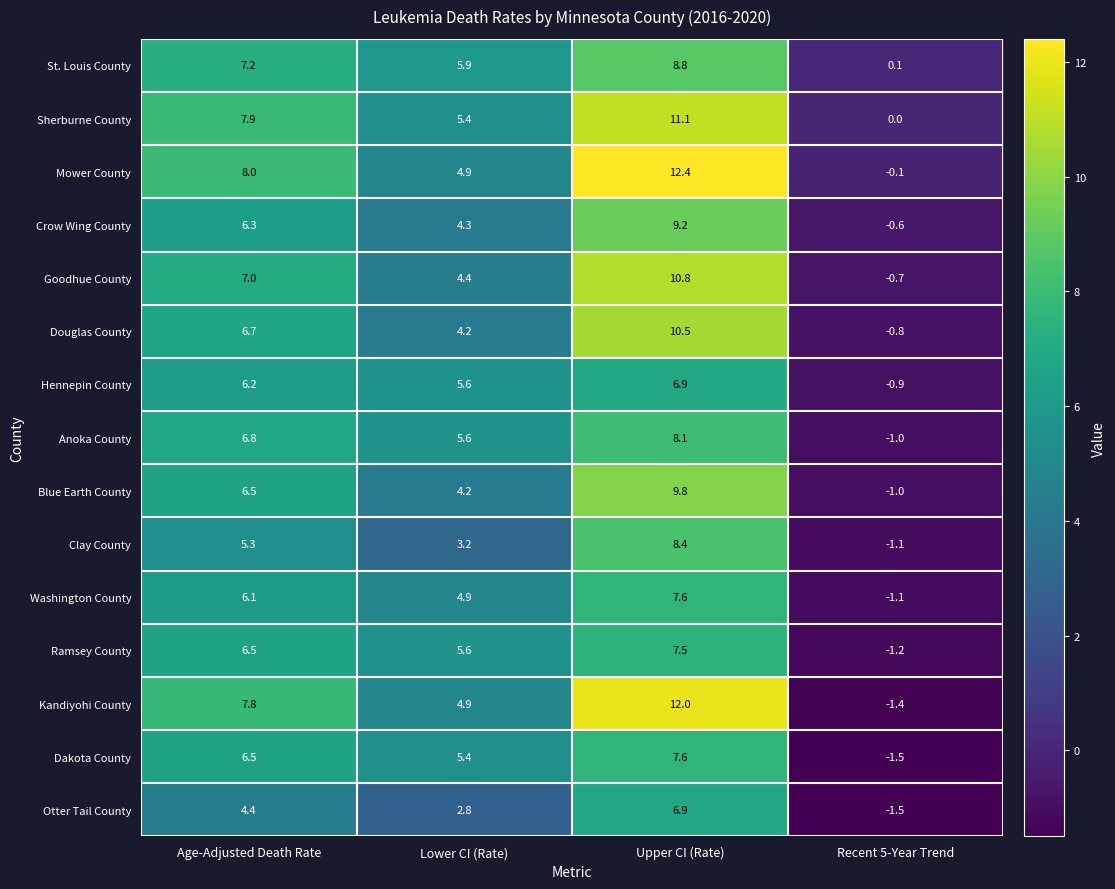

Which series has the largest range (max minus min)?

Kandiyohi County